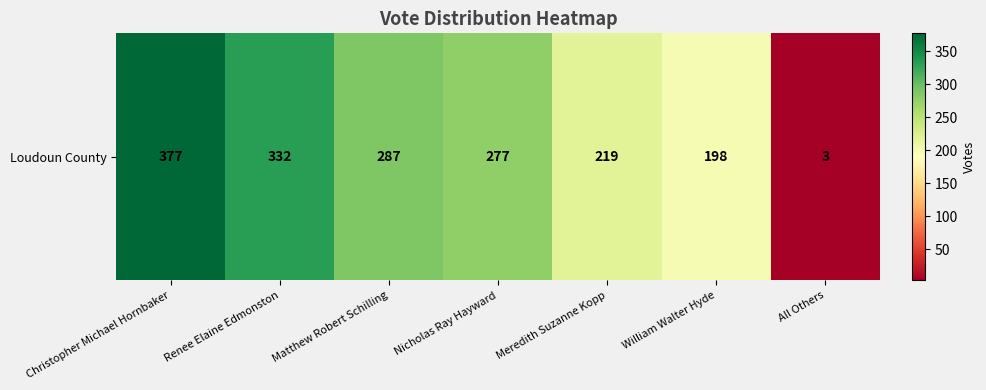

What is the average value?

242